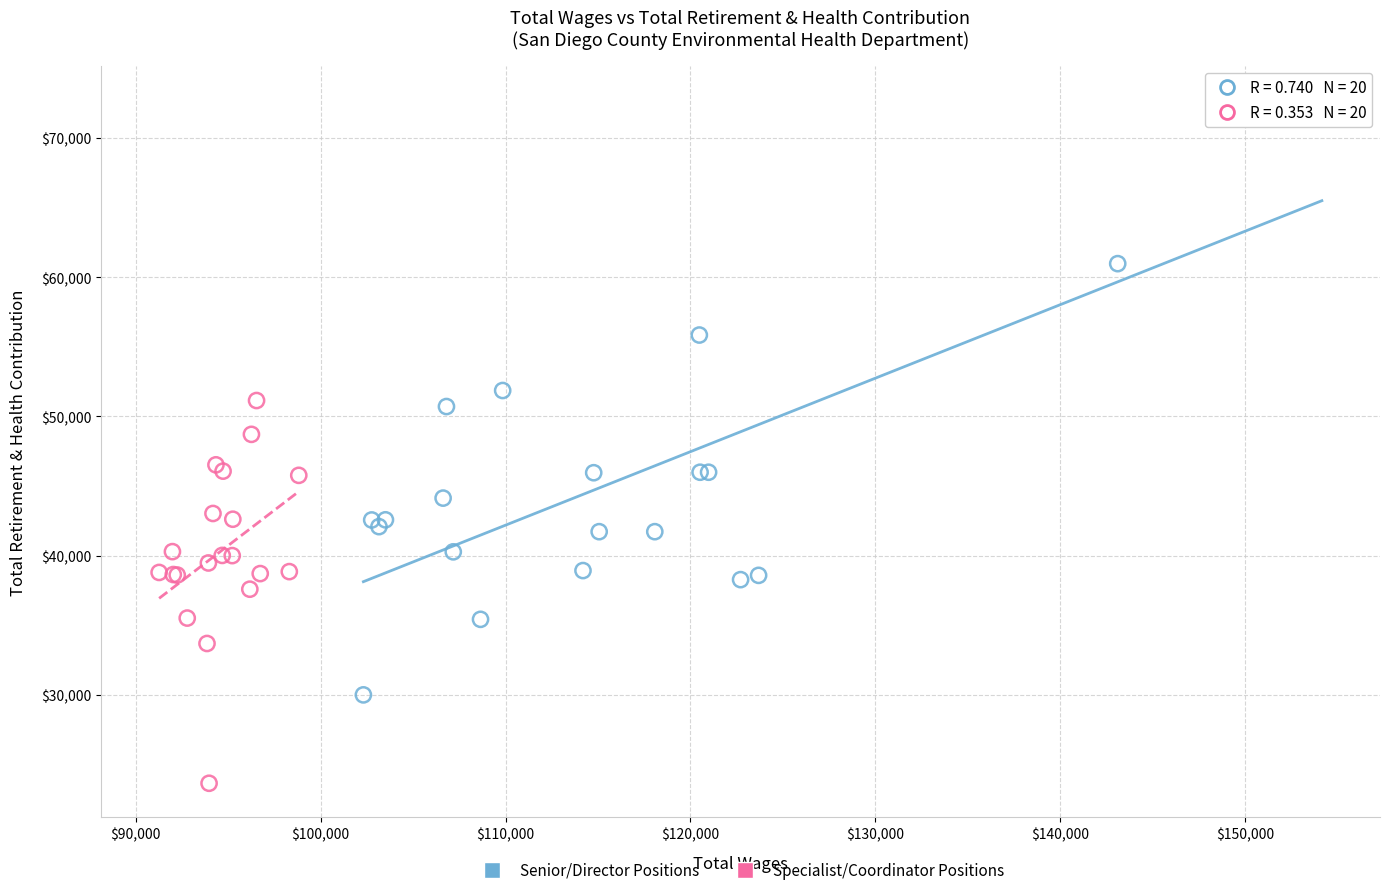

Which series reaches the maximum Y coordinate?

Senior/Director Positions